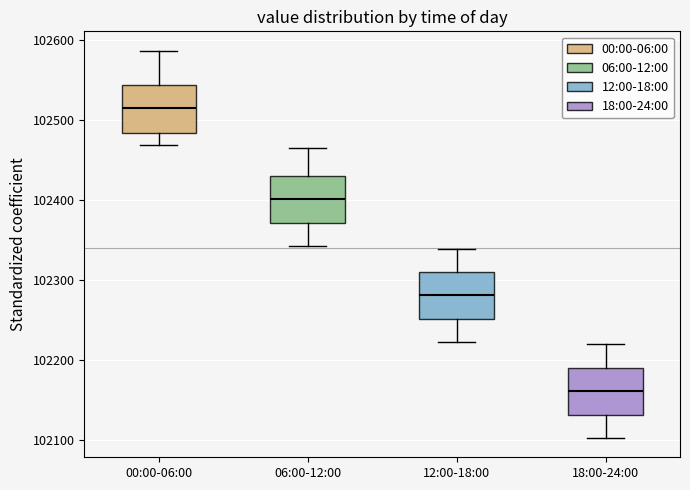

Where does the lower whisker of the box for 18:00-24:00 end on the y-axis? The values are not printed on the chart, so give them approximately, as read against the axis.

102100